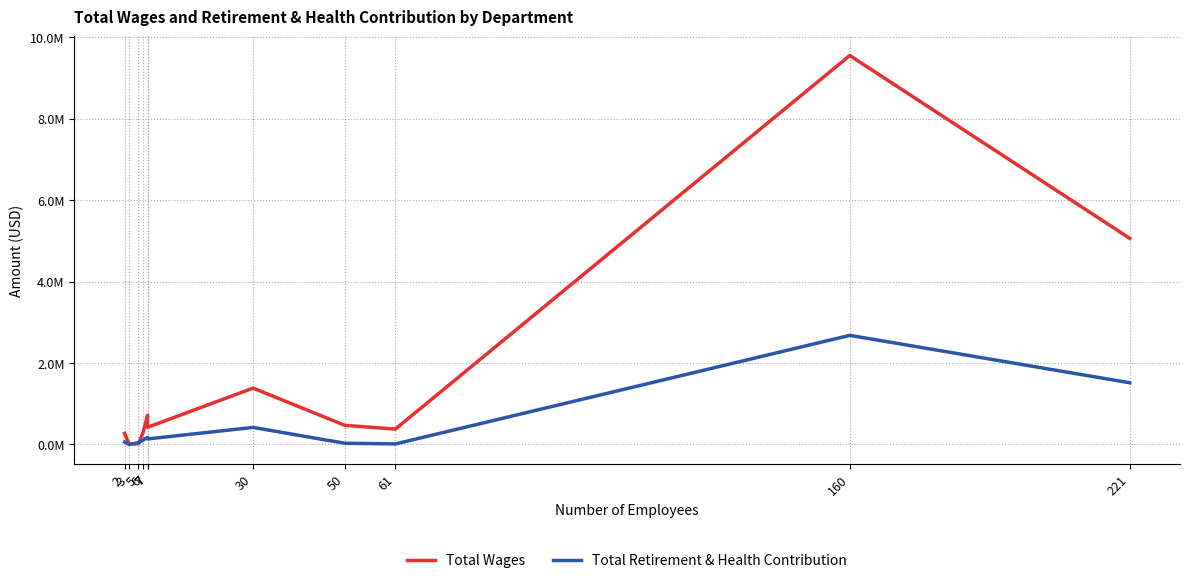

At which label does Total Retirement & Health Contribution first exceed 136549?

7